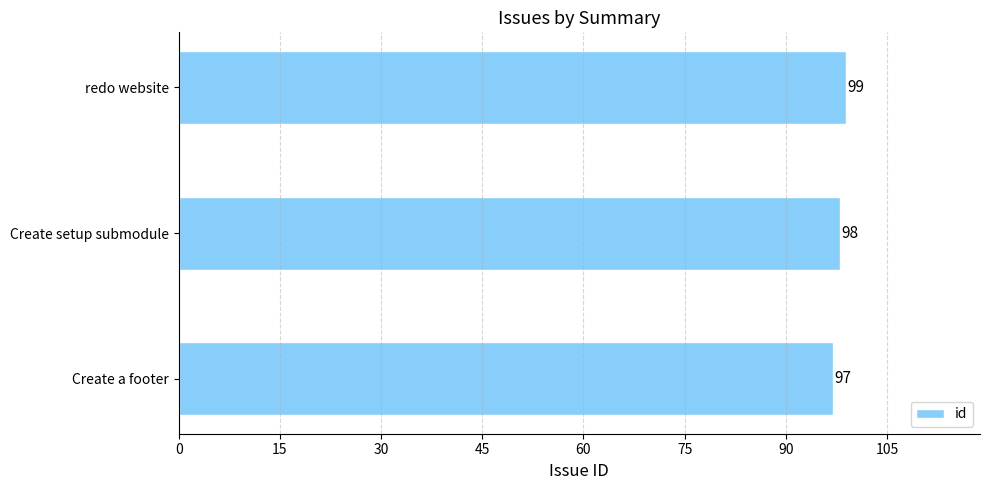

The value at Create setup submodule is 45. True or false?

False